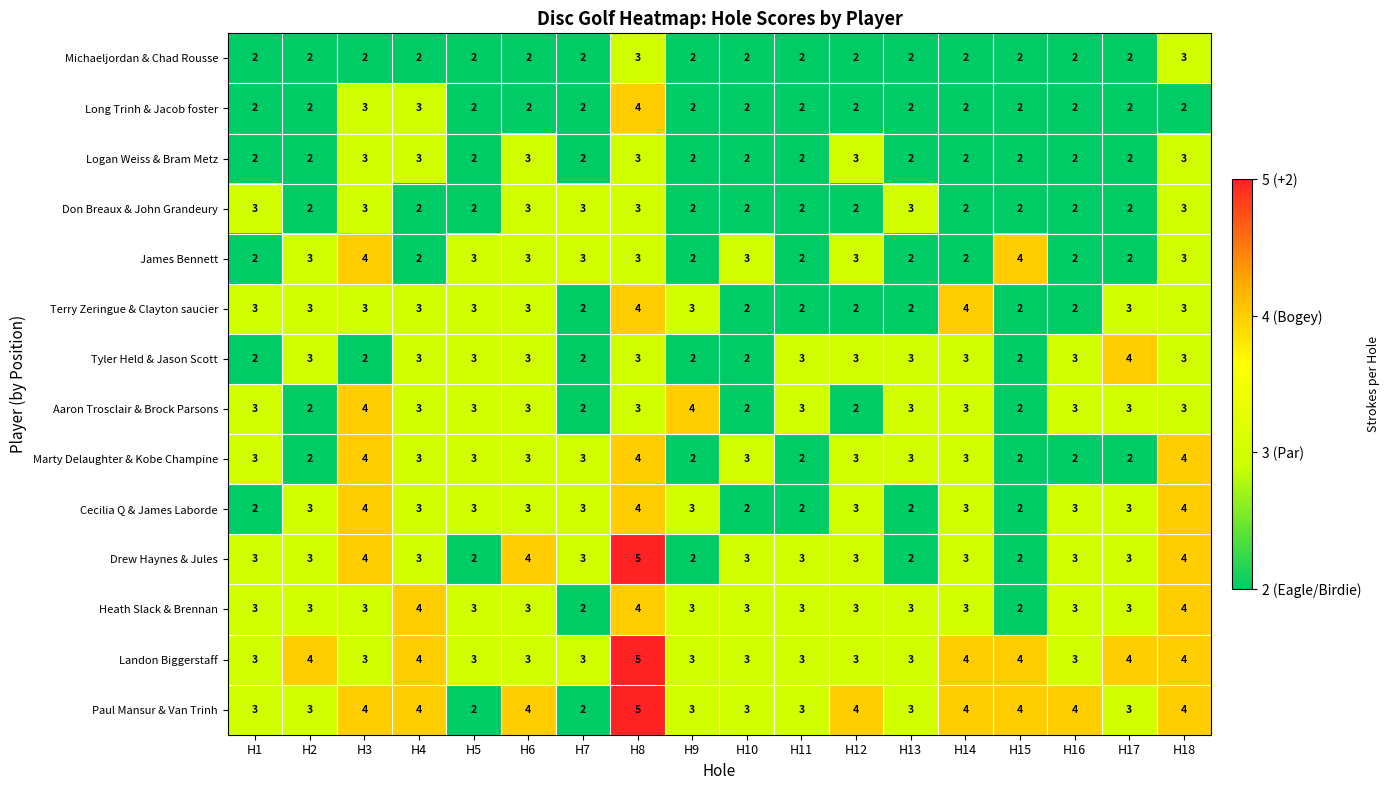

At which category is the sum across all series the highest?

H8